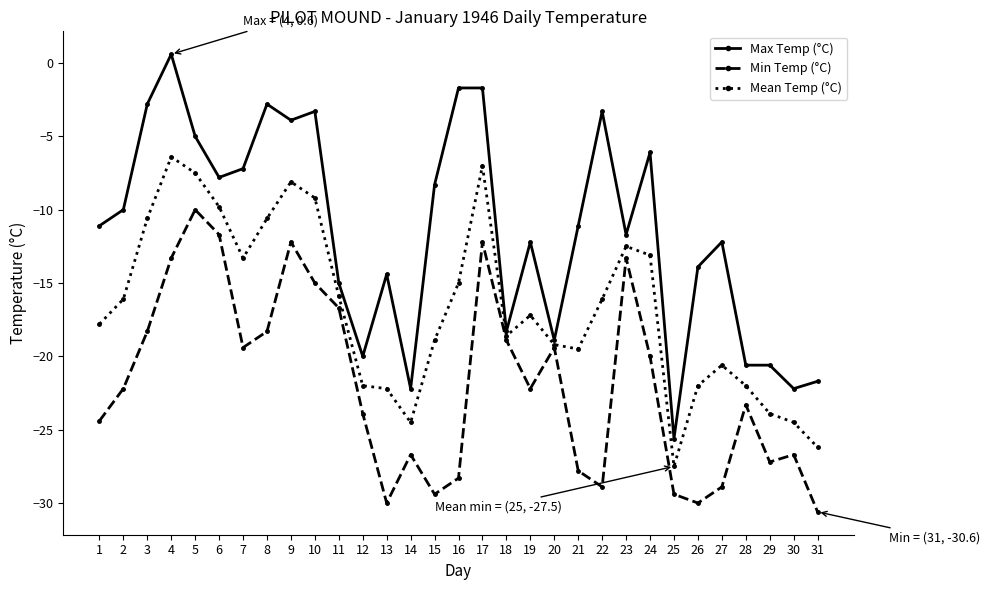

Which series has the largest range (max minus min)?

Max Temp (°C)